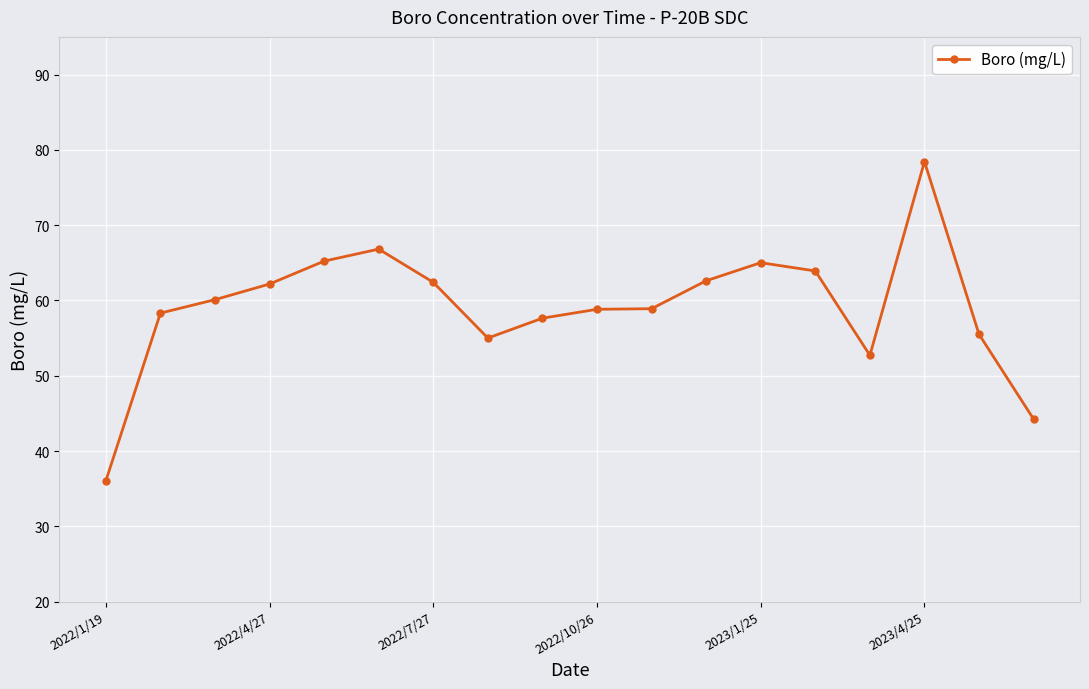

What is the difference between the maximum and minimum values?

42.4